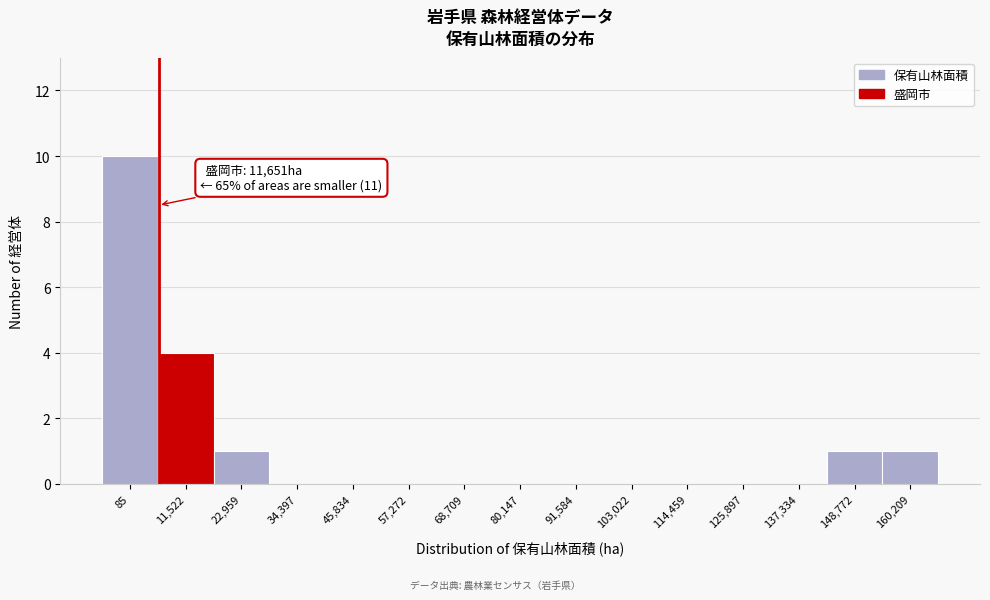

Reading left to right, extract all data points from this chart.

85=10	11,522=4	22,959=1	34,397=0	45,834=0	57,272=0	68,709=0	80,147=0	91,584=0	103,022=0	114,459=0	125,897=0	137,334=0	148,772=1	160,209=1